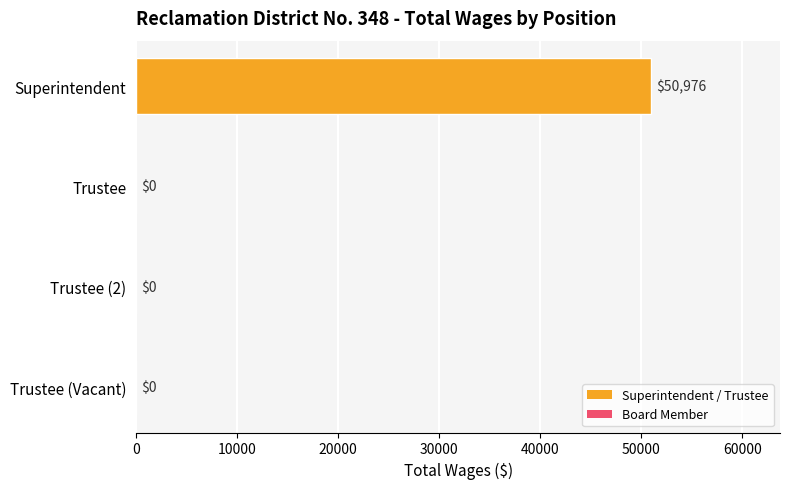

Are the bars horizontal?

Yes